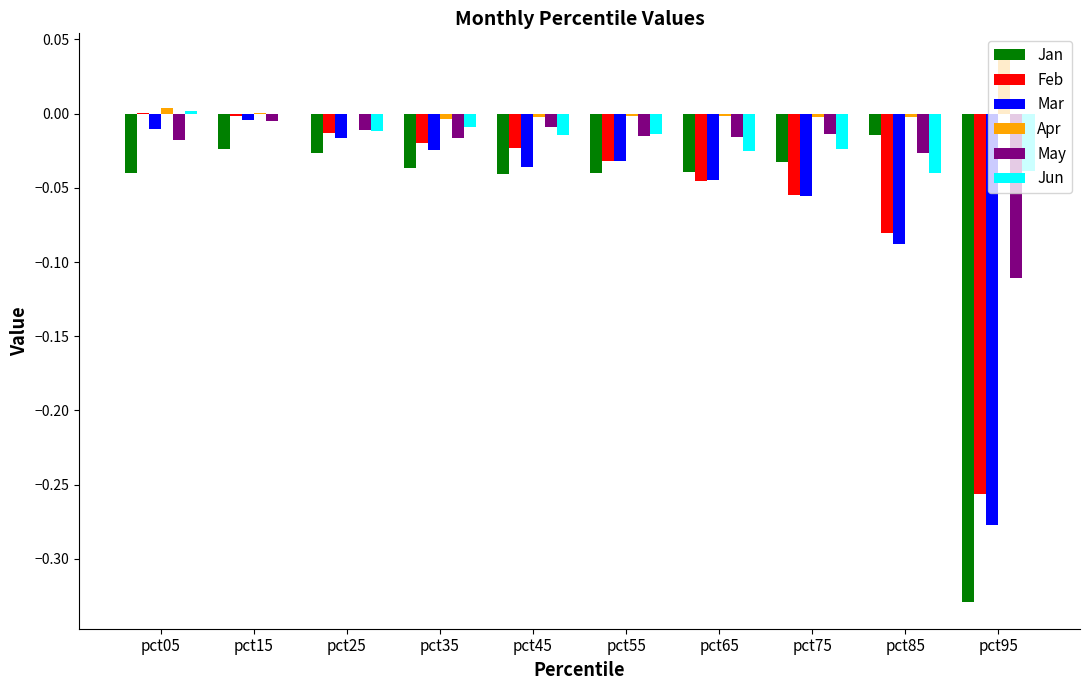

The value of May at pct35 is -0.0. True or false?

True